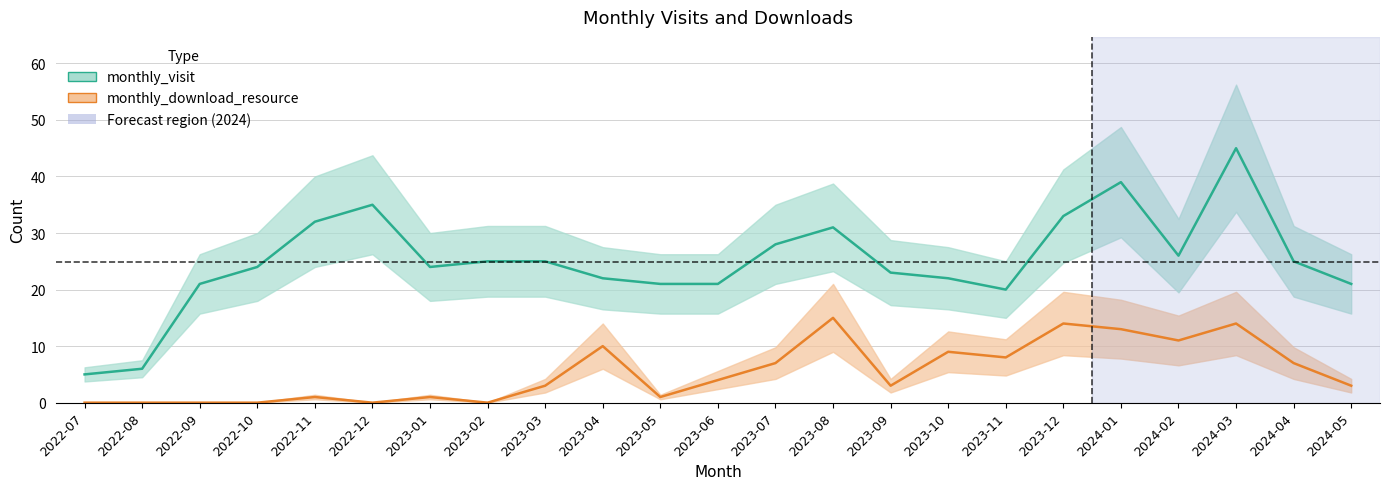

True or false: monthly_visit has more than 2 interior local peaks.

True